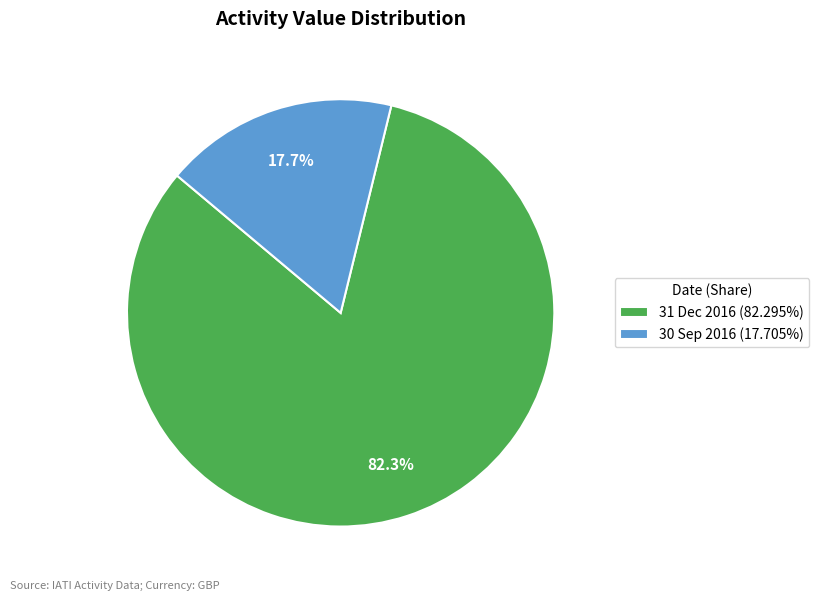

Between 31 Dec 2016 and 30 Sep 2016, which is larger?

31 Dec 2016